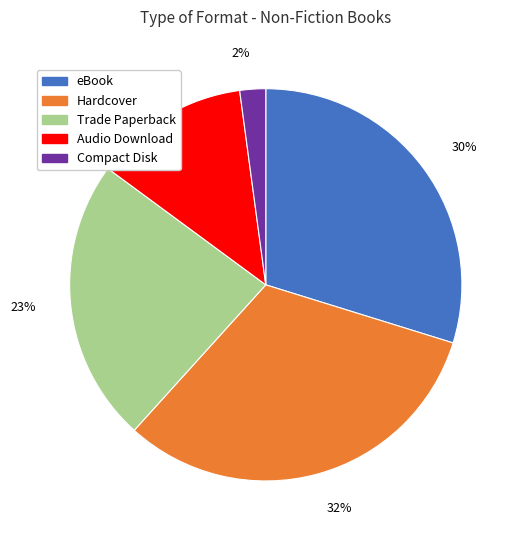

Which category has the smallest portion of the pie?

Compact Disk